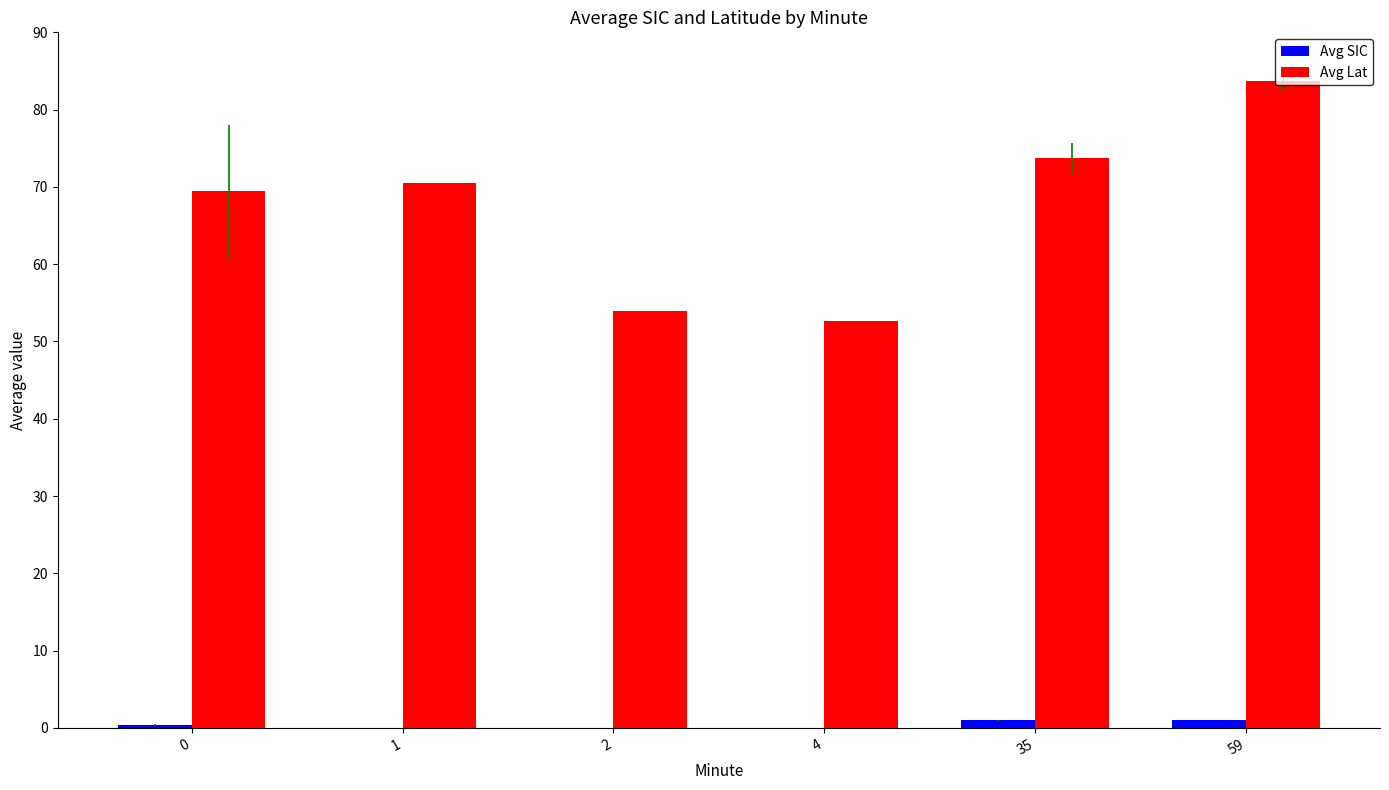

Reading right to left, extract all data points from this chart.

Avg SIC: 59=1.0	35=1.0	4=0.0	2=0.0	1=0.0	0=0.4
Avg Lat: 59=83.8	35=73.7	4=52.7	2=54.0	1=70.5	0=69.5